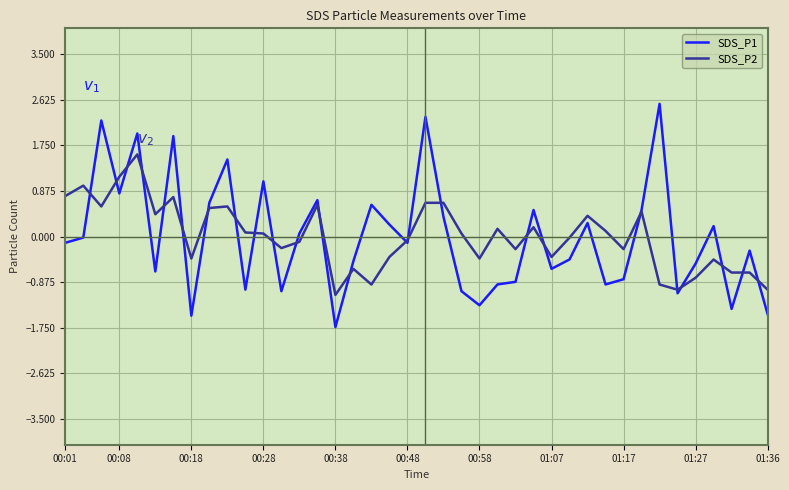

In SDS_P1, how many points are lower than both neighbors (excluding endpoints)?

12